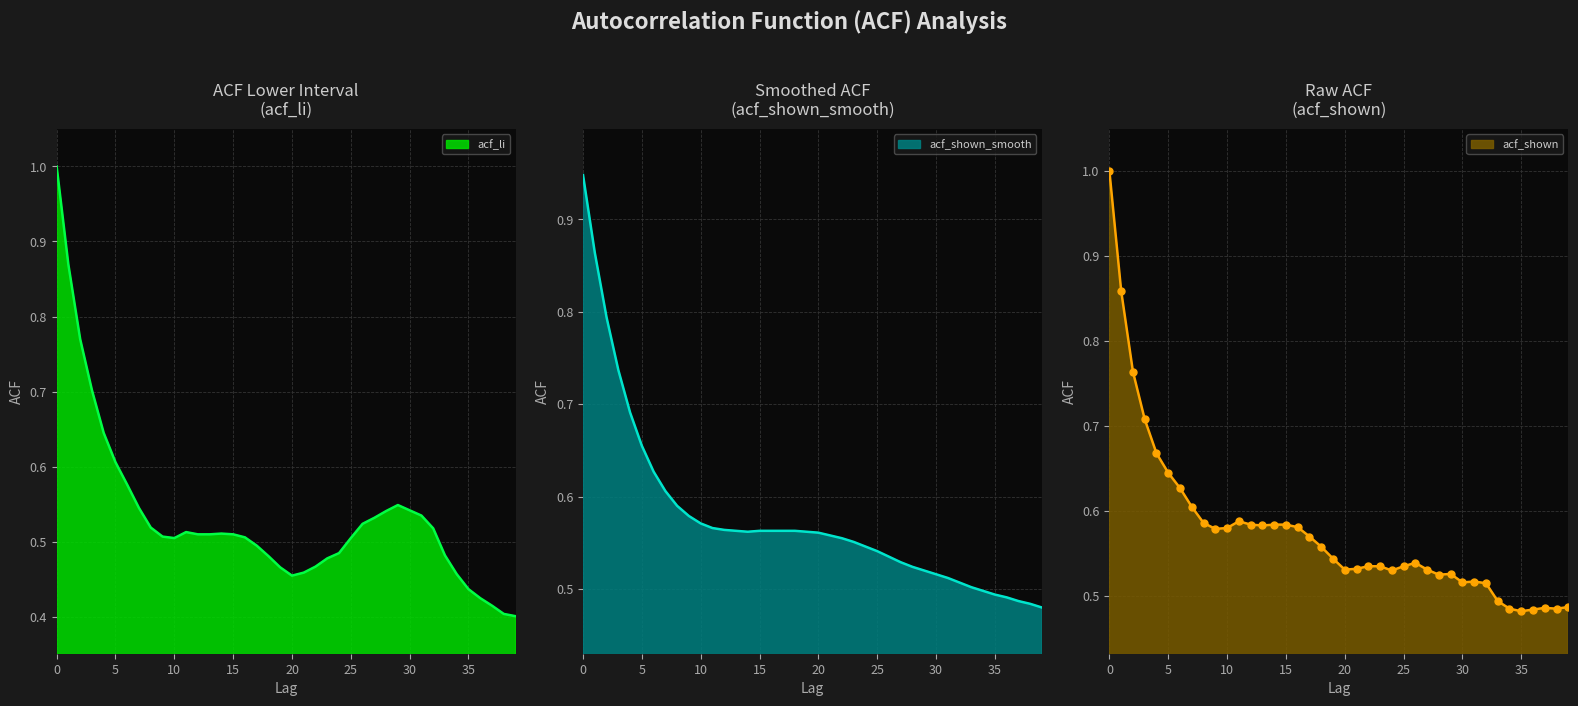

The acf_li series shows 0.5 at 3. True or false?

False